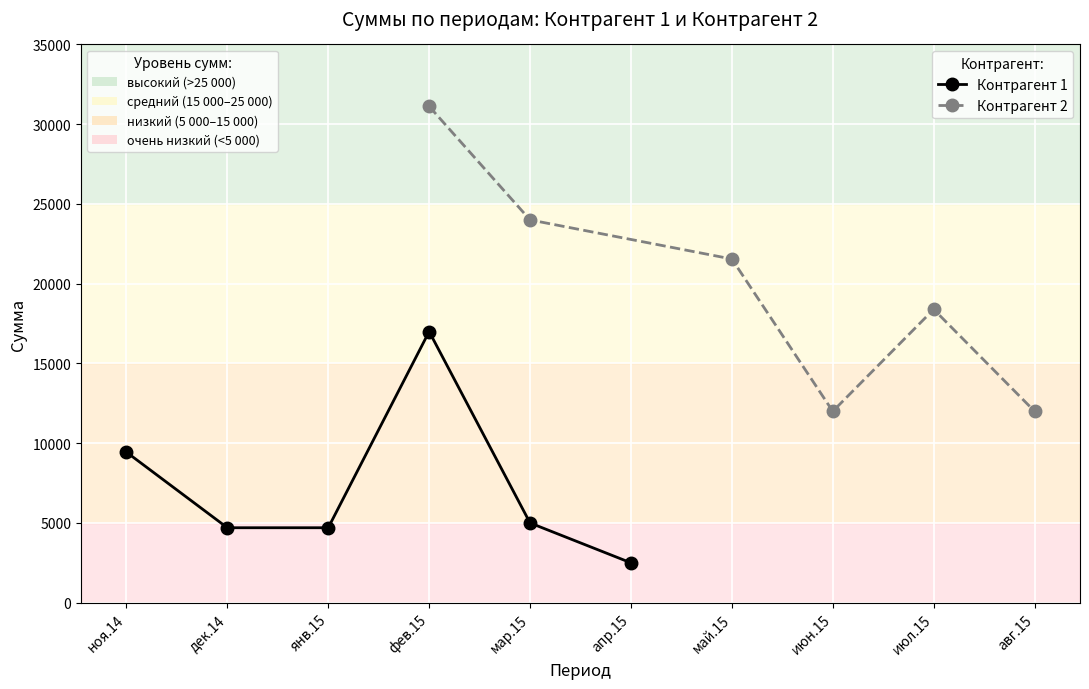

After their last crossing, which series has the higher values: Контрагент 2 or Контрагент 1?

Контрагент 2